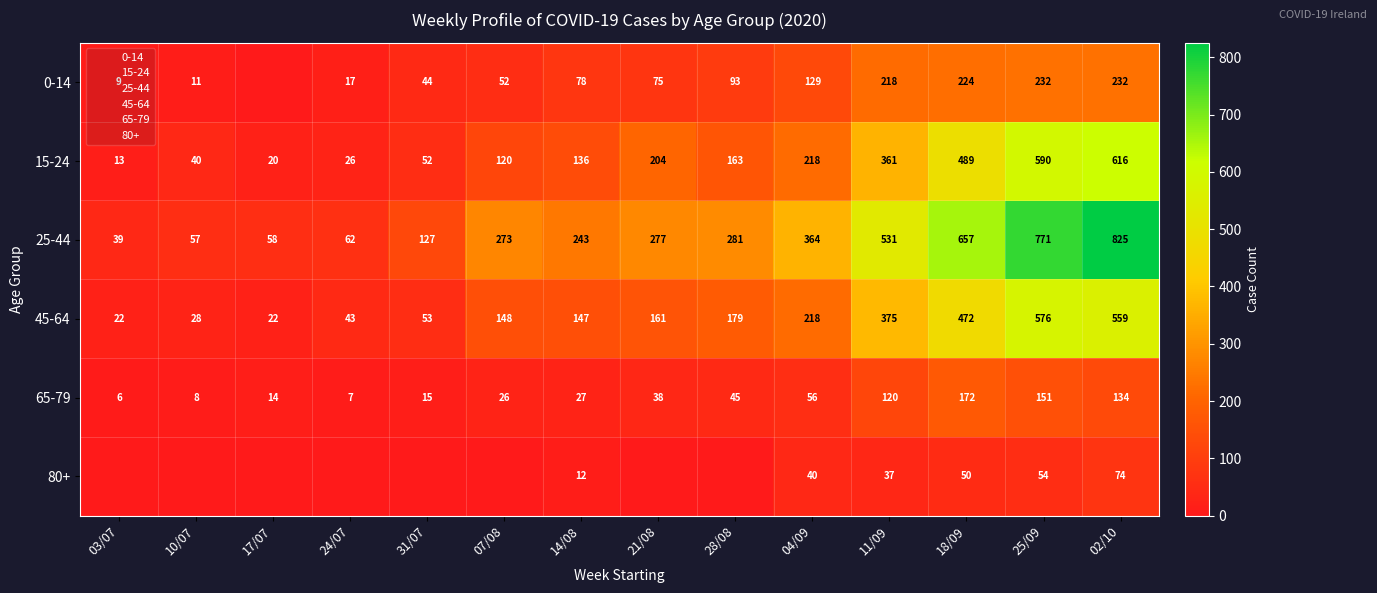

List the series in order of their peak value, lowest first.

80+, 65-79, 0-14, 45-64, 15-24, 25-44